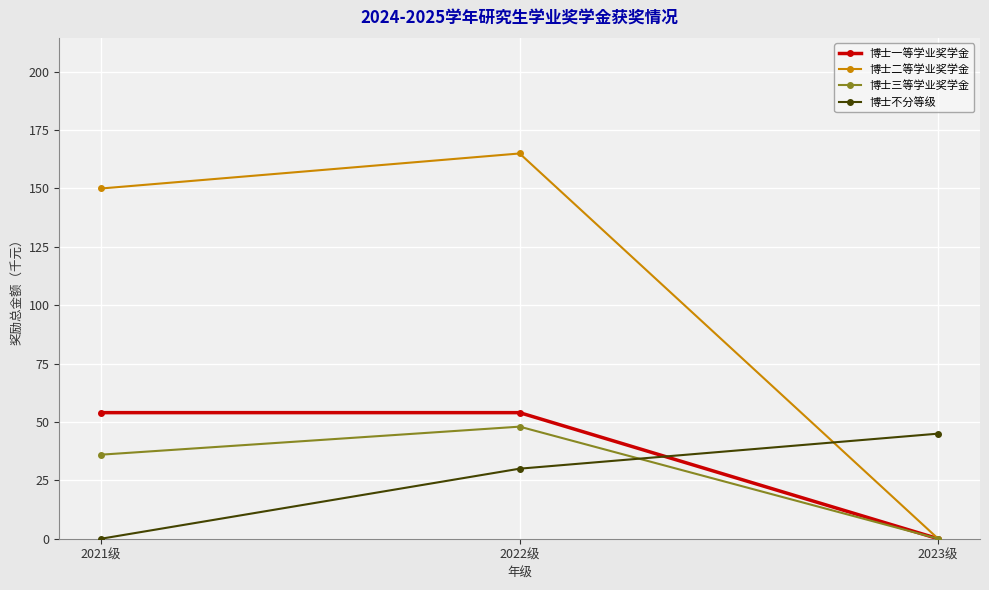

List the series in order of their peak value, lowest first.

博士不分等级, 博士三等学业奖学金, 博士一等学业奖学金, 博士二等学业奖学金